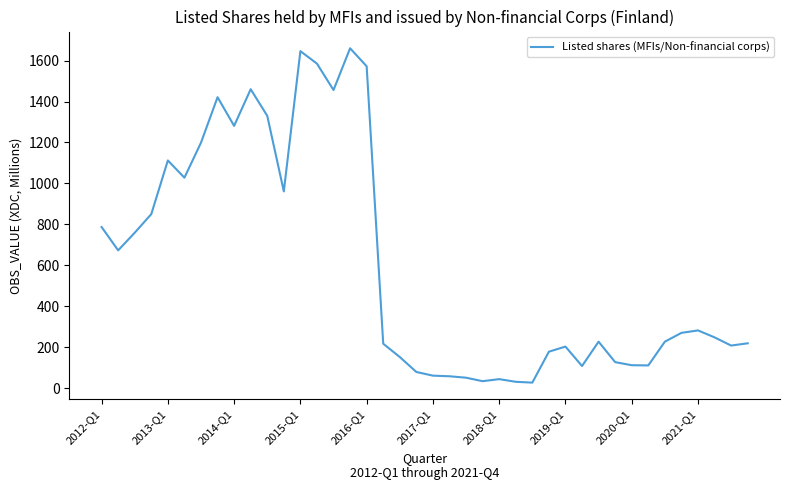

How many lines are shown in the chart?

1